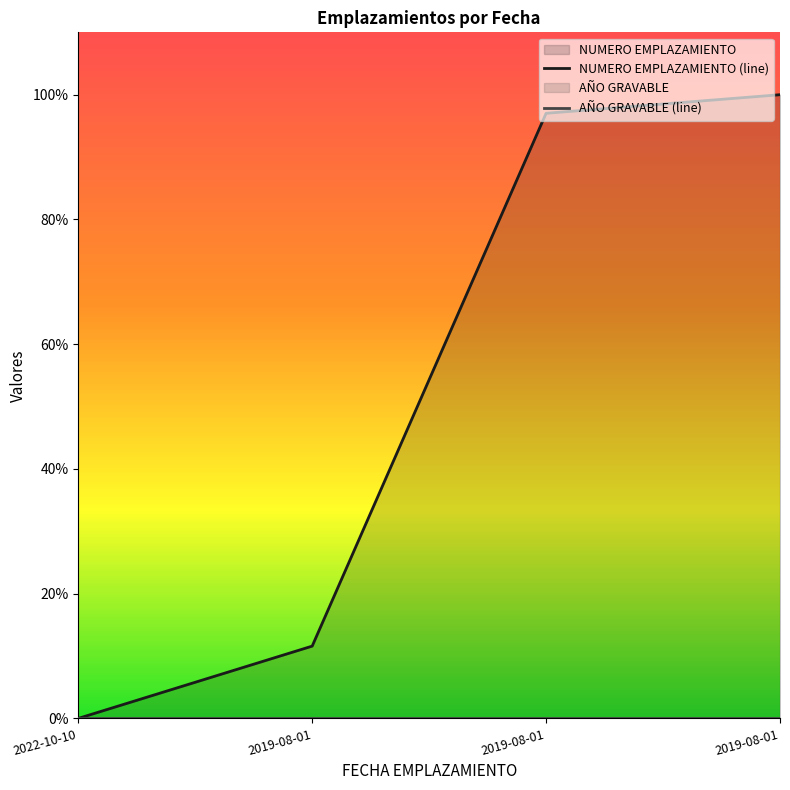

What is the average value?

52.2